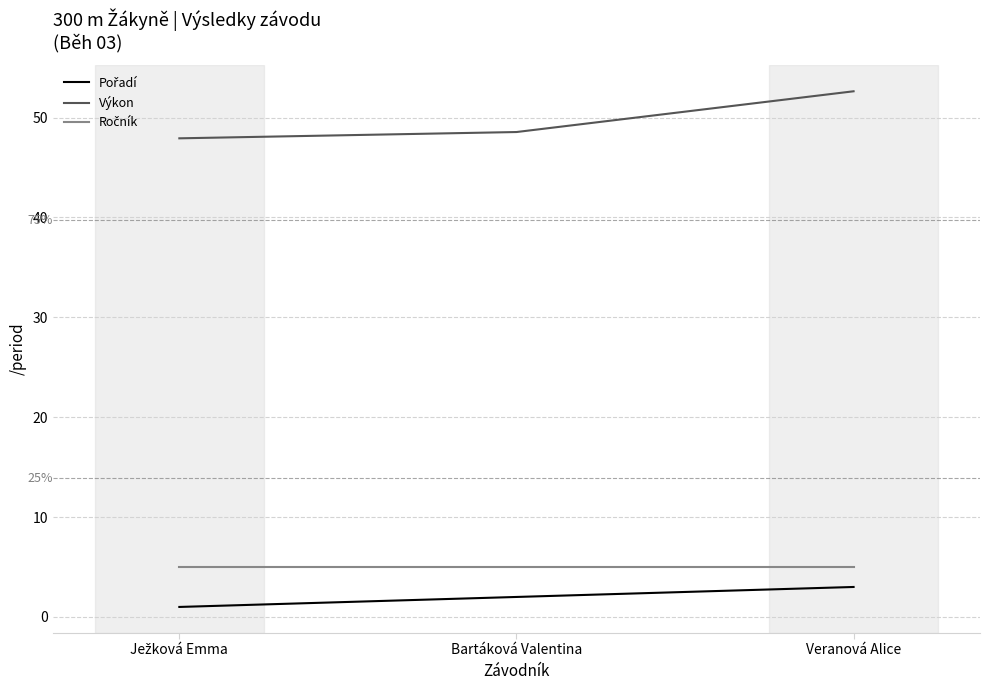

Count the number of categories in the chart.

3